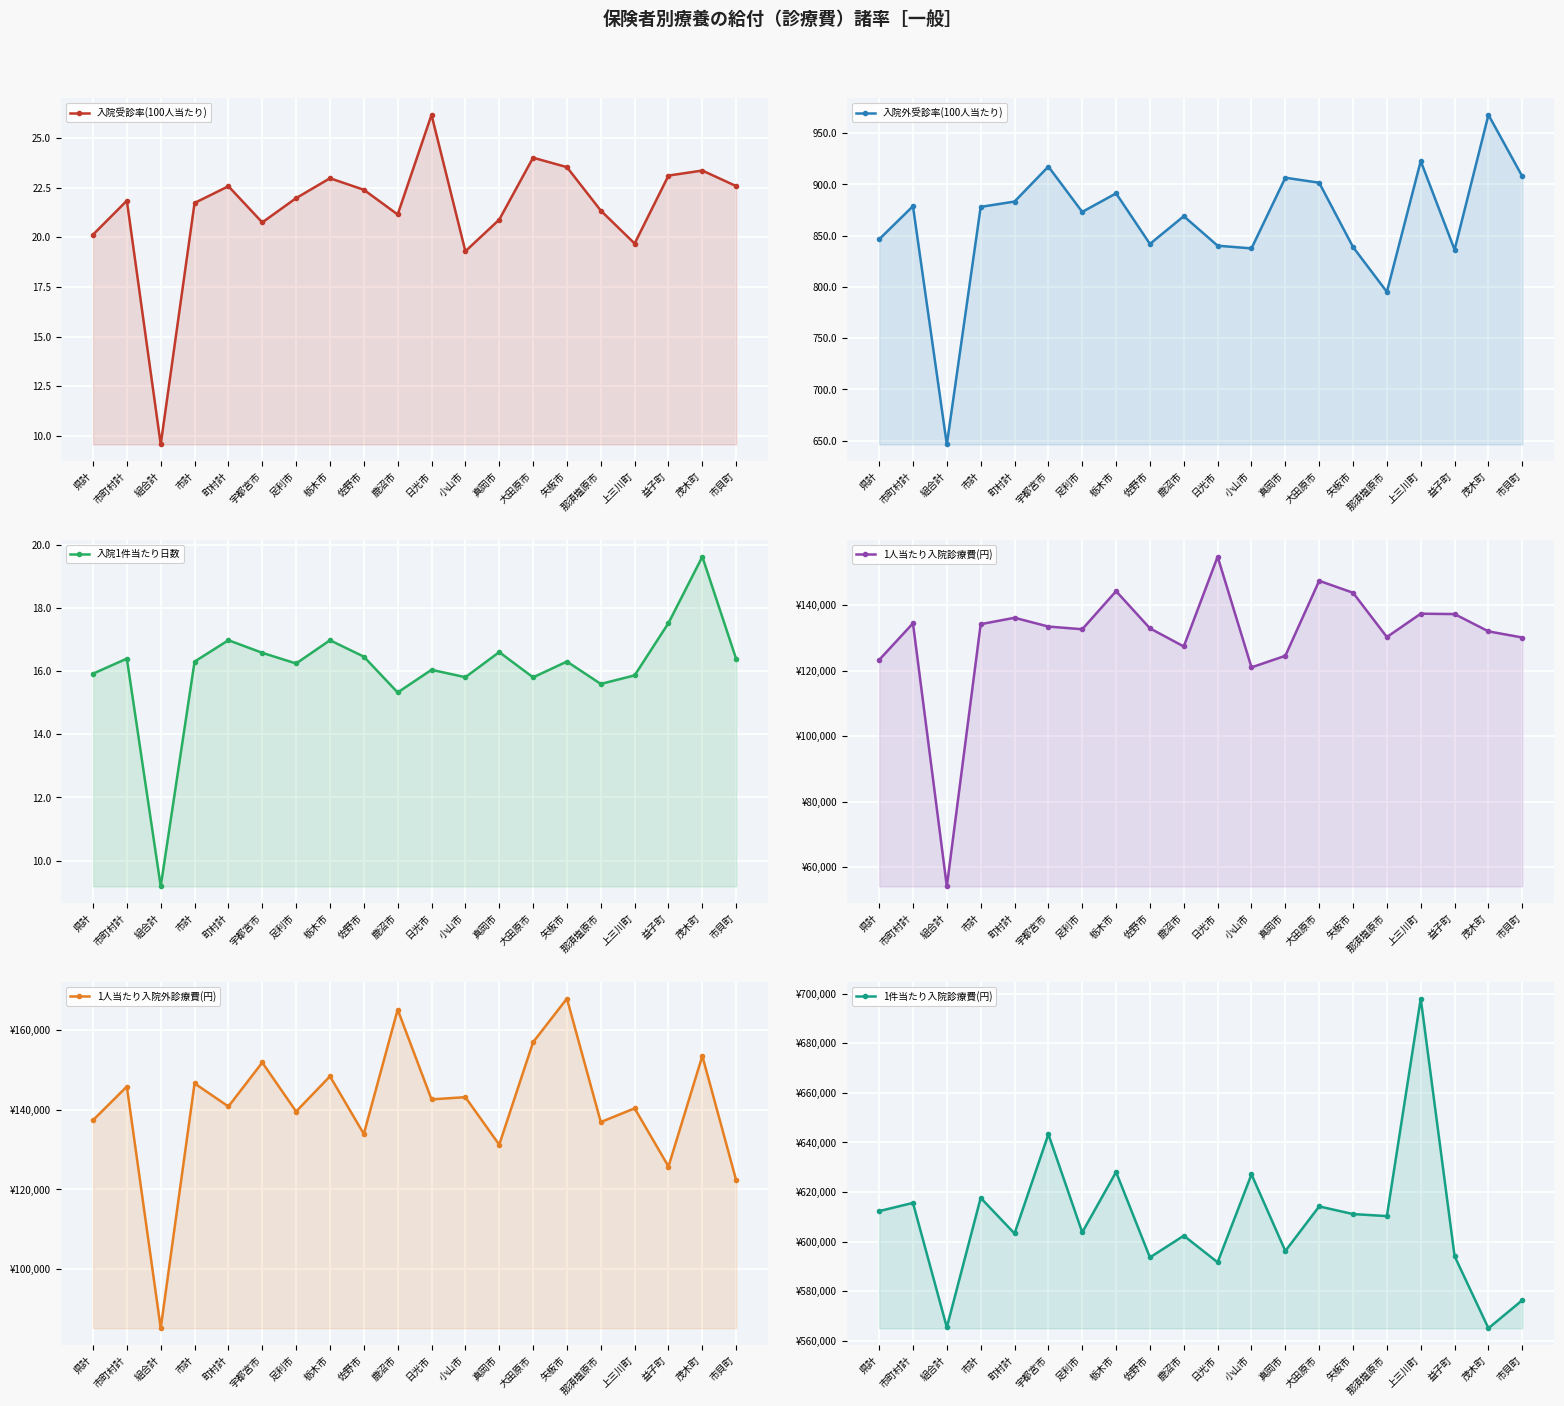

What is the value of the 入院1件当たり日数 point at the 18th from the left?

17.5